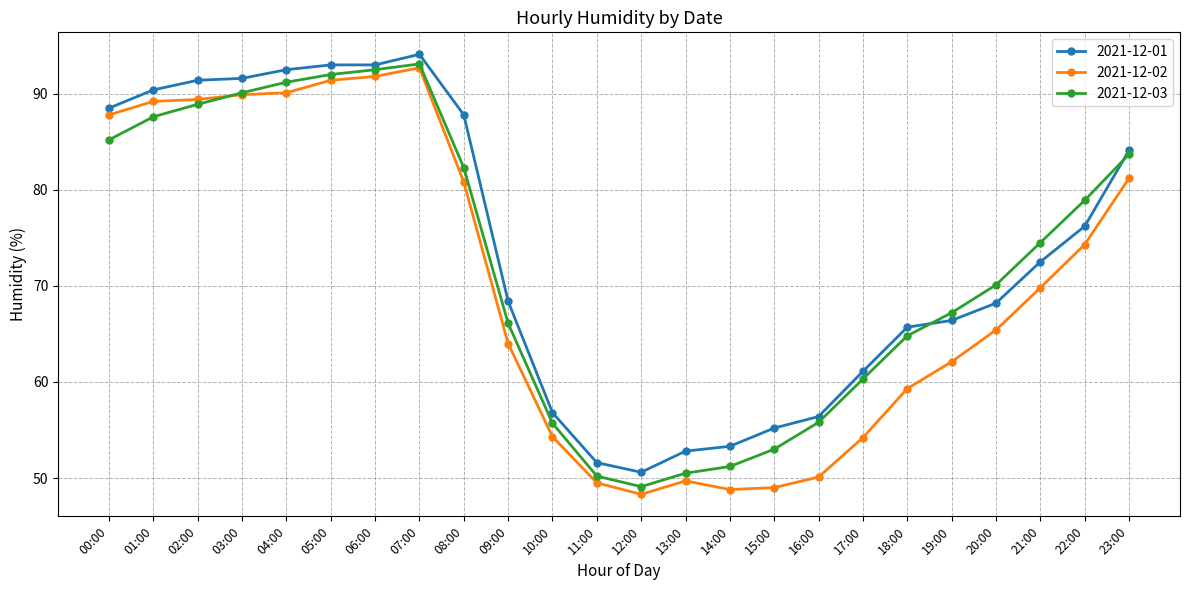

How many lines are shown in the chart?

3